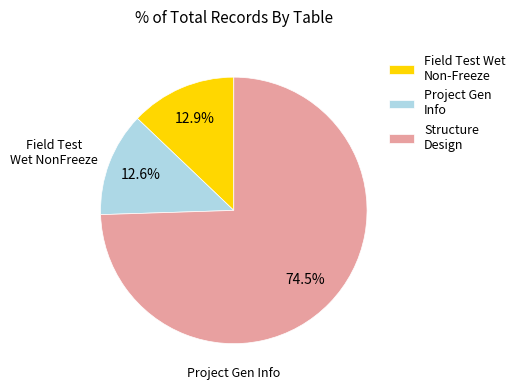

Count the number of slices in the pie.

3